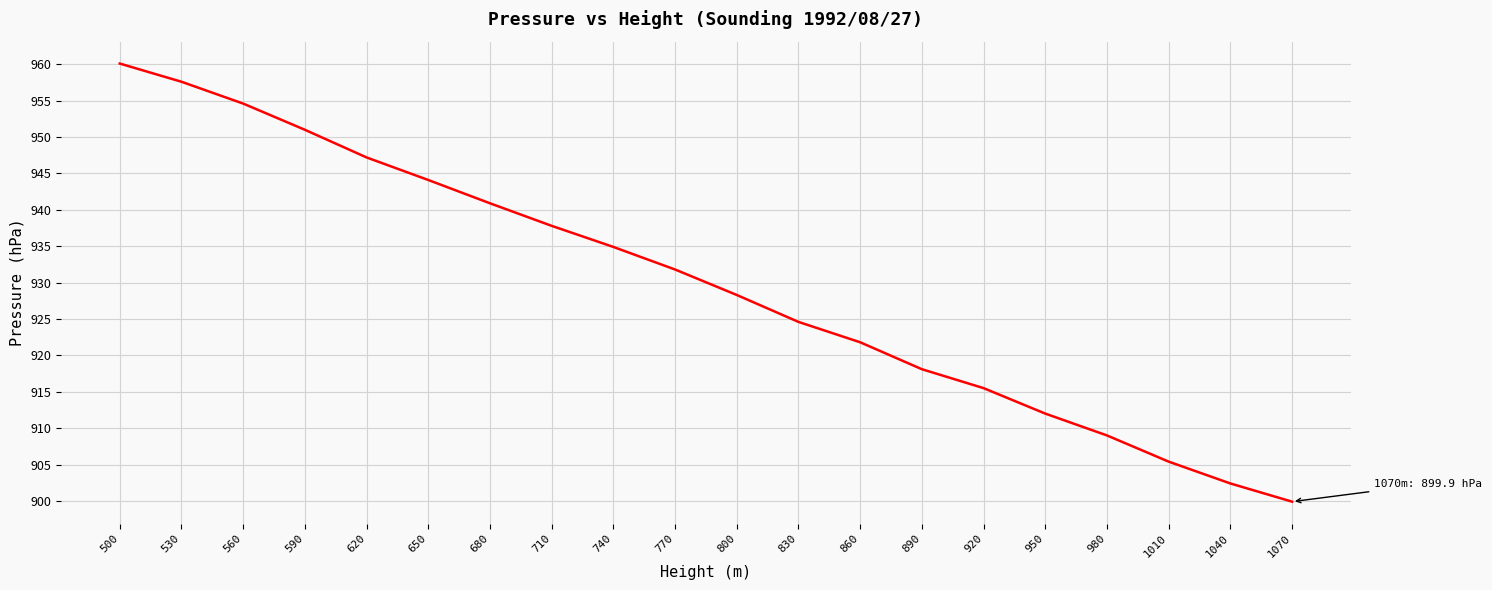

Rank the categories by value from highest to lowest.

500, 530, 560, 590, 620, 650, 680, 710, 740, 770, 800, 830, 860, 890, 920, 950, 980, 1010, 1040, 1070